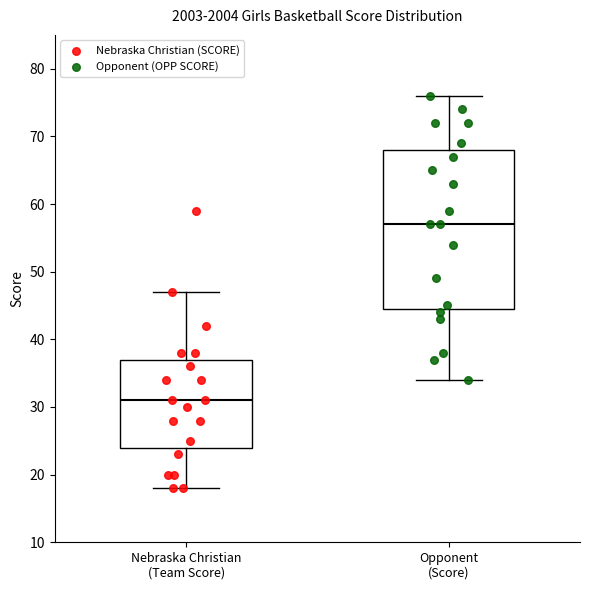

Which box's median line is the lowest?

Nebraska Christian (Team Score)